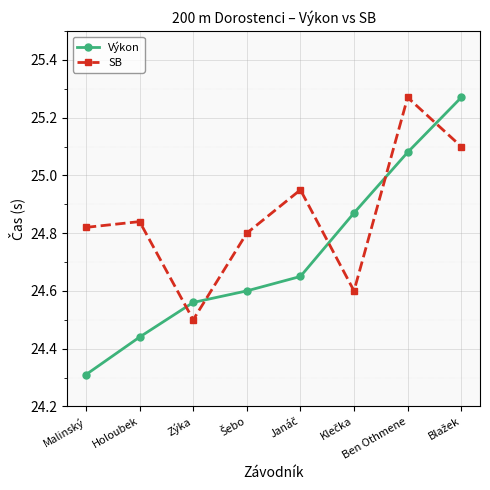

What is the label of the 3rd point from the left?

Zýka